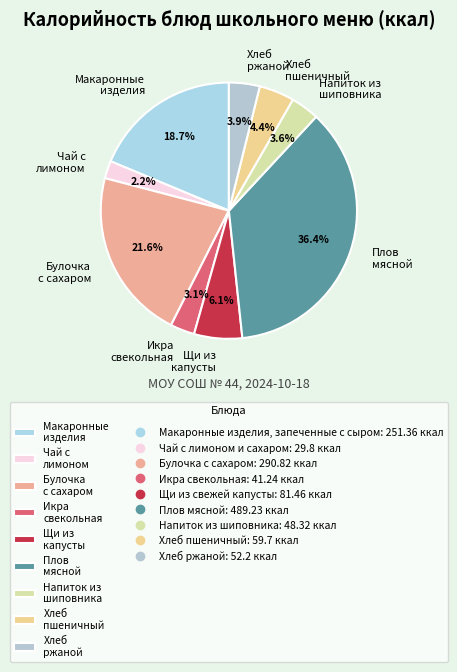

How much of the chart is everything except Хлеб ржаной?

96.1%